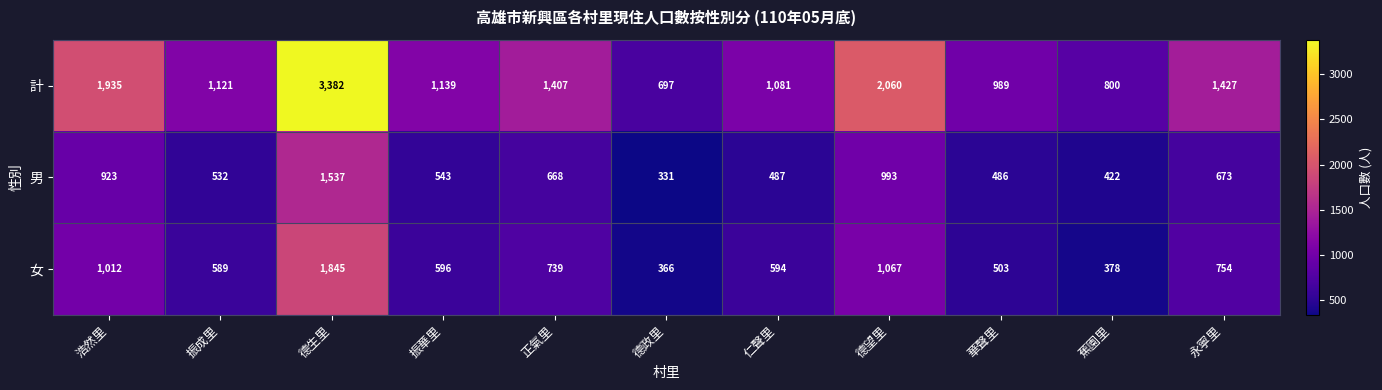

Where does the 計 series first go above 1139?

浩然里